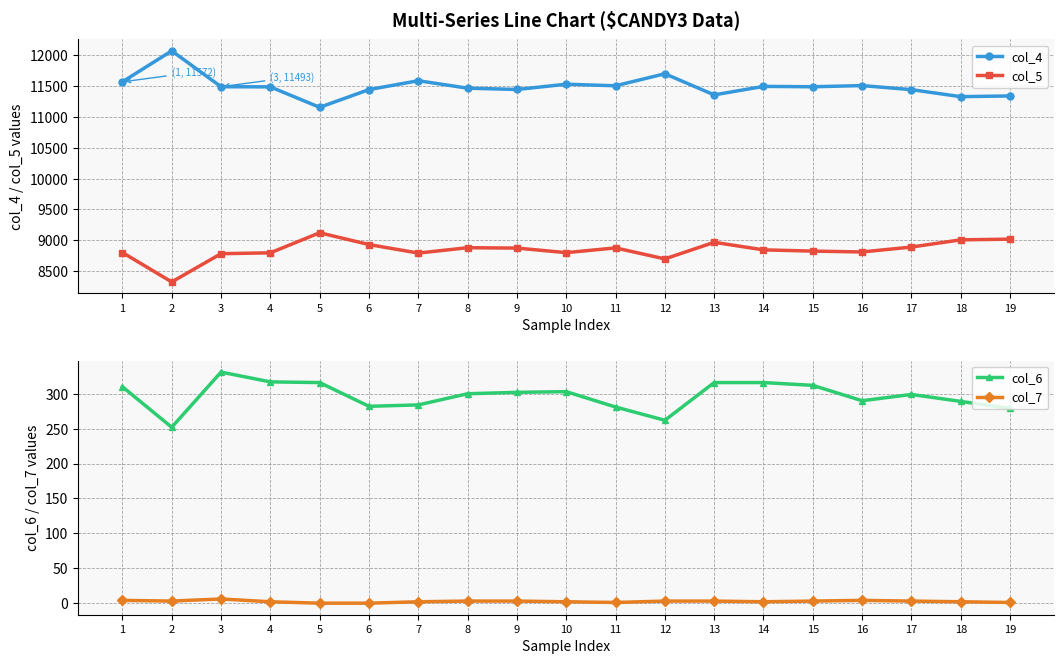

True or false: col_4 and col_5 intersect in this chart.

False